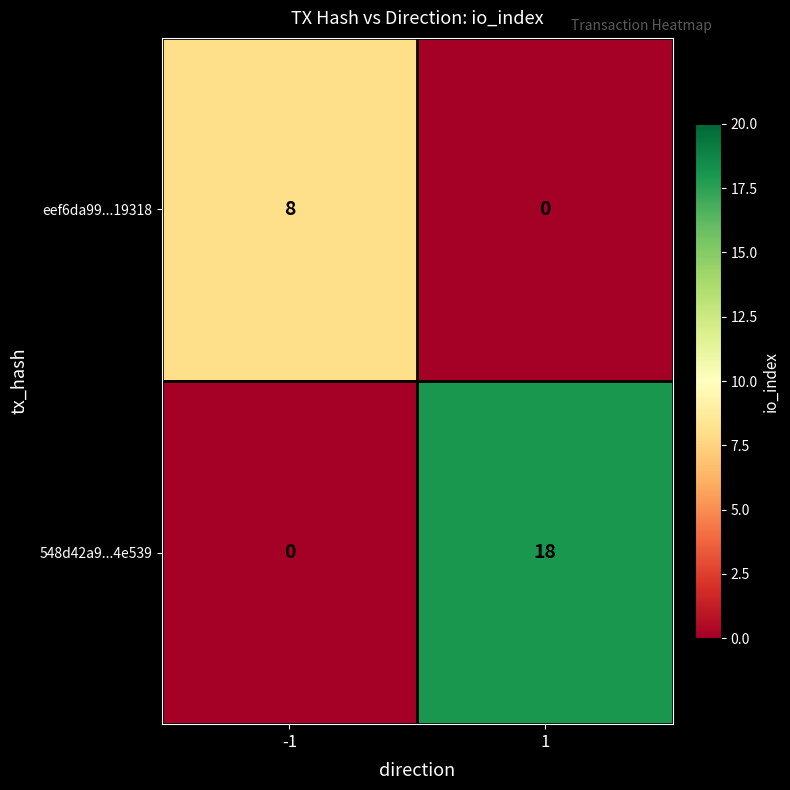

What is the total value across all series at 1?

18